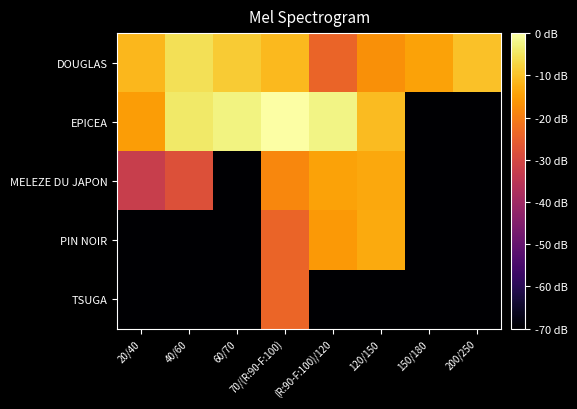

Reading right to left, what are all the values shown in this chart?

DOUGLAS: 200/250=-10.0	150/180=-14.3	120/150=-17.0	(R:90-F:100)/120=-24.1	70/(R:90-F:100)=-11.0	60/70=-8.5	40/60=-5.5	20/40=-11.4
EPICEA: 200/250=-82.0	150/180=-82.0	120/150=-10.9	(R:90-F:100)/120=-2.3	70/(R:90-F:100)=0.0	60/70=-2.6	40/60=-4.2	20/40=-15.2
MELEZE DU JAPON: 200/250=-82.0	150/180=-82.0	120/150=-13.6	(R:90-F:100)/120=-14.4	70/(R:90-F:100)=-18.3	60/70=-82.0	40/60=-28.1	20/40=-32.8
PIN NOIR: 200/250=-82.0	150/180=-82.0	120/150=-13.2	(R:90-F:100)/120=-15.8	70/(R:90-F:100)=-24.2	60/70=-82.0	40/60=-82.0	20/40=-82.0
TSUGA: 200/250=-82.0	150/180=-82.0	120/150=-82.0	(R:90-F:100)/120=-82.0	70/(R:90-F:100)=-24.0	60/70=-82.0	40/60=-82.0	20/40=-82.0